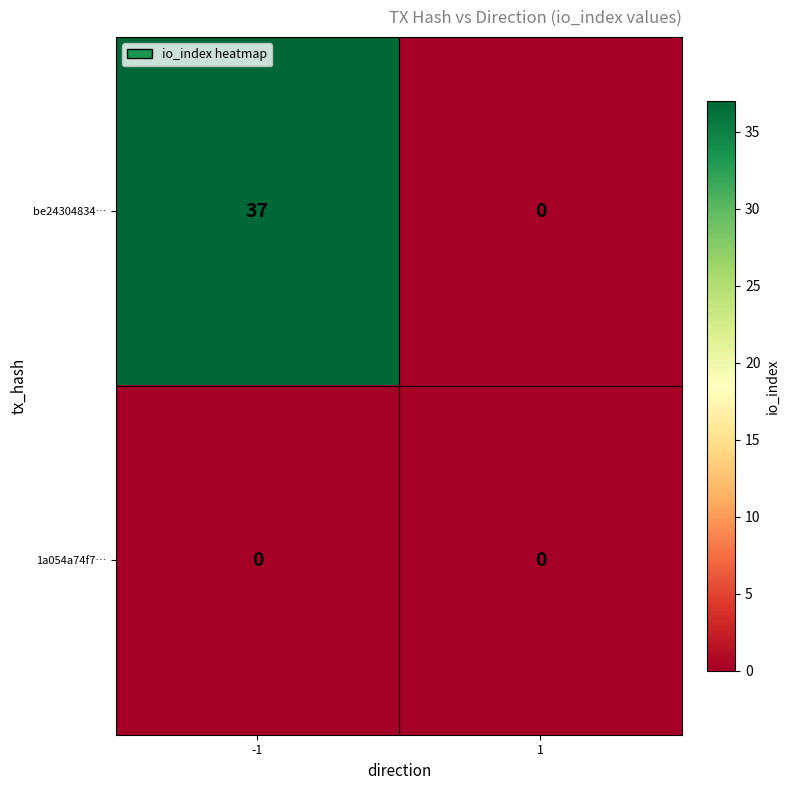

The value of be24304834… at 1 is 24. True or false?

False